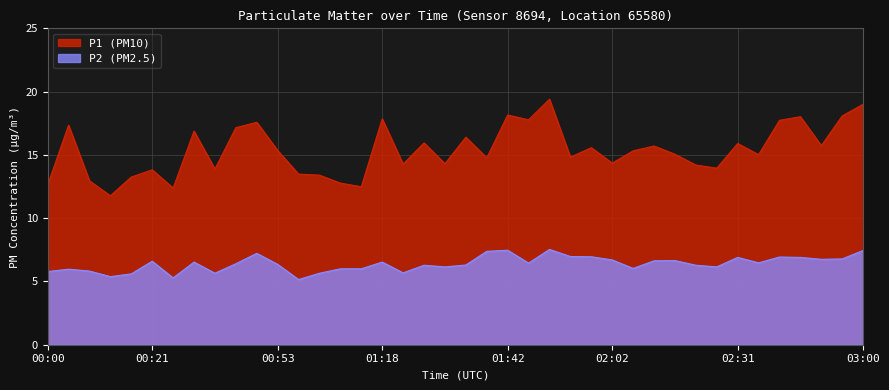

What is the label of the 29th point from the right?

00:53